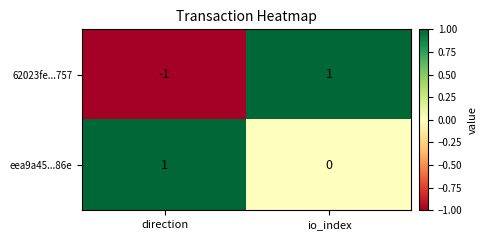

Which series changed the most between direction and io_index?

62023fe...757